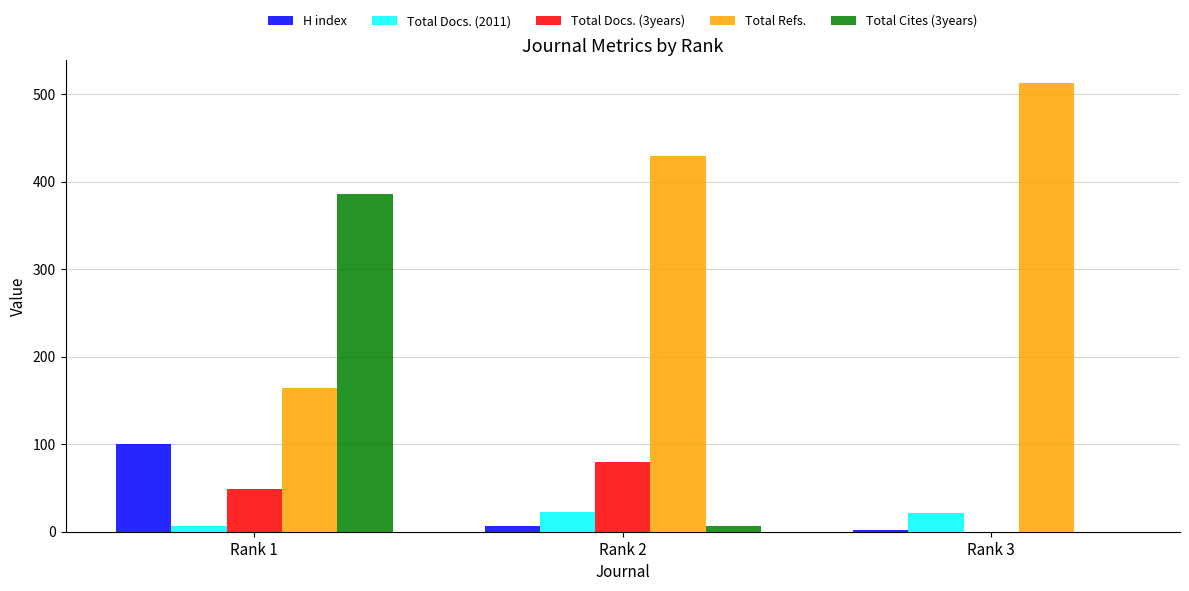

What is the sum of all Total Refs. values?

1106